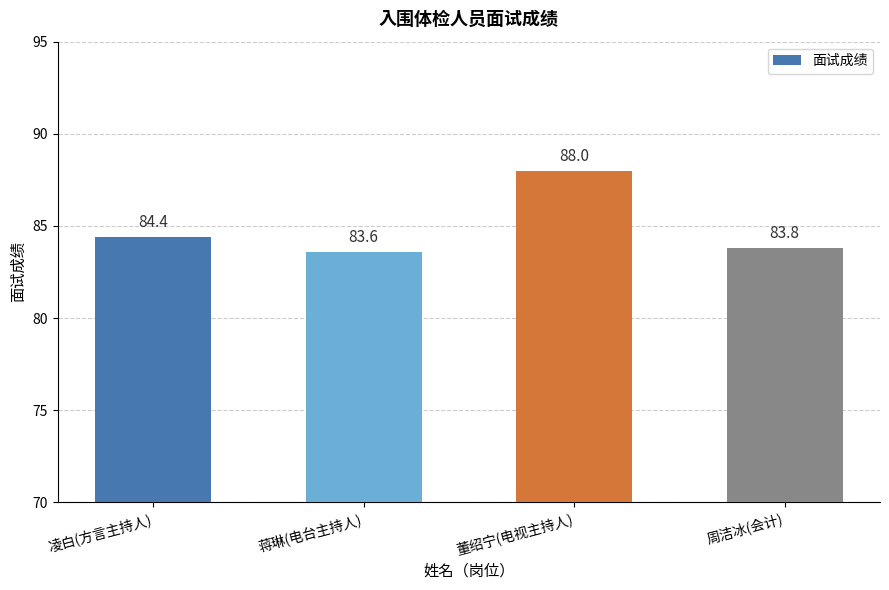

Reading left to right, list all the values displayed in this chart.

84.4	83.6	88.0	83.8